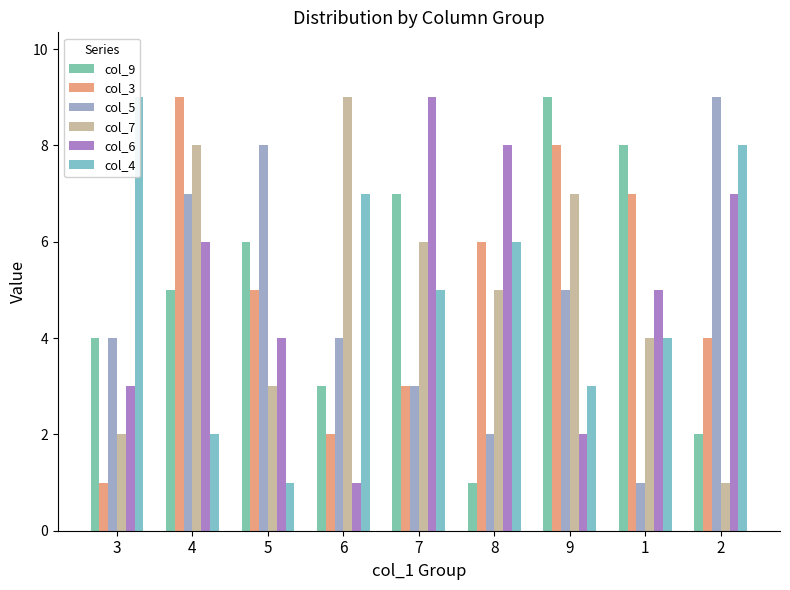

What is the minimum value shown in the chart?

1